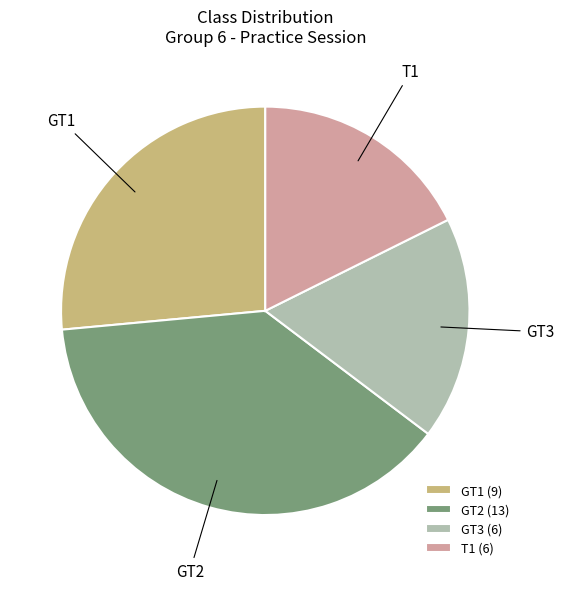

Is it true that T1 is 24% of the pie?

False